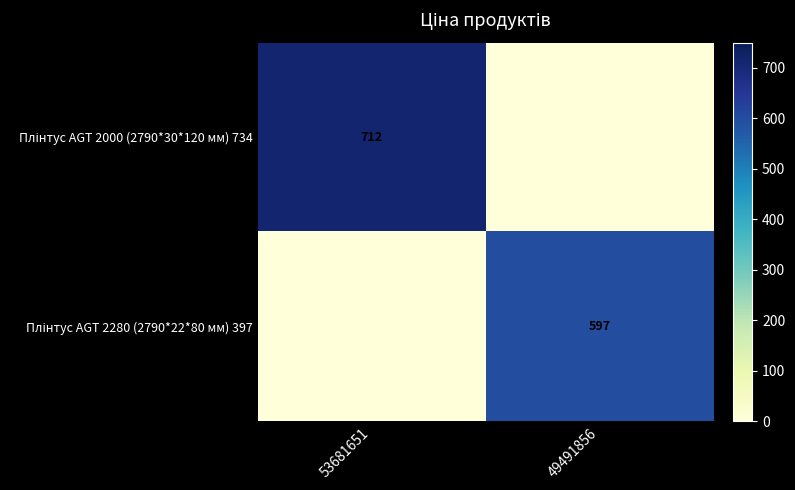

List the series in order of their peak value, lowest first.

Плінтус AGT 2280 (2790*22*80 мм) 397, Плінтус AGT 2000 (2790*30*120 мм) 734